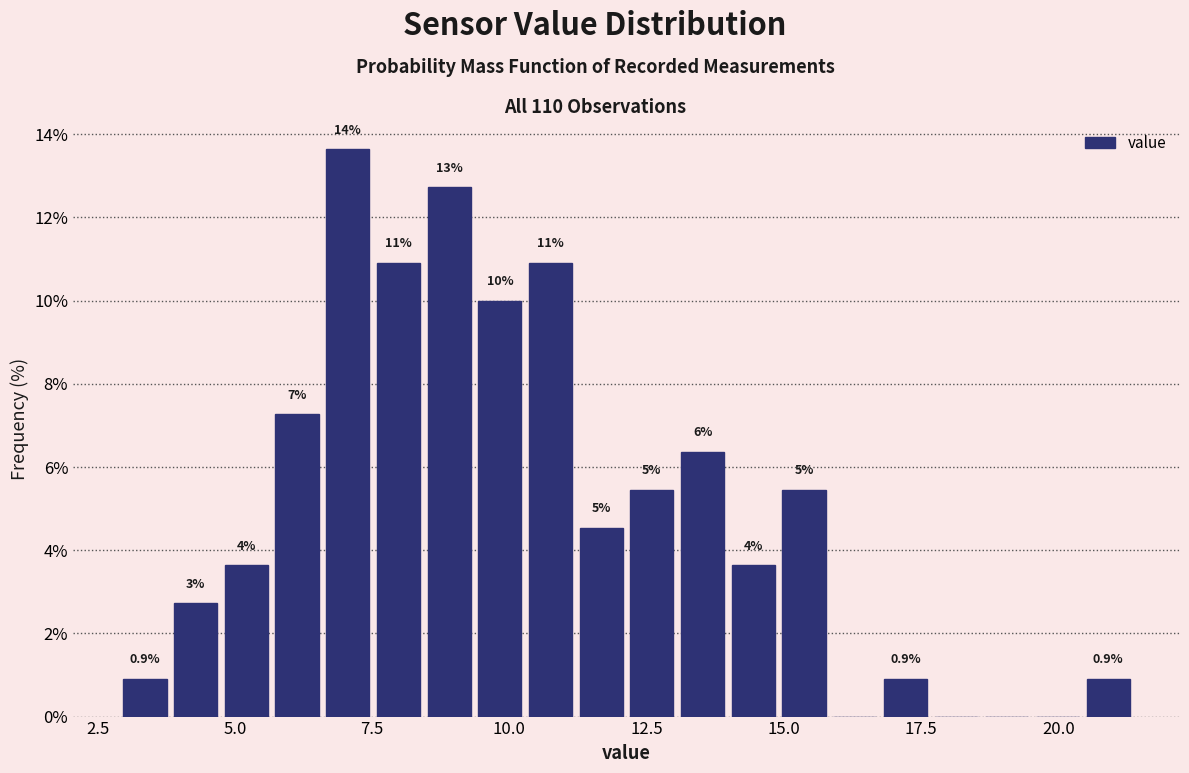

Read against the x-axis, roughly where is the centre of the tallest bar?

7.0